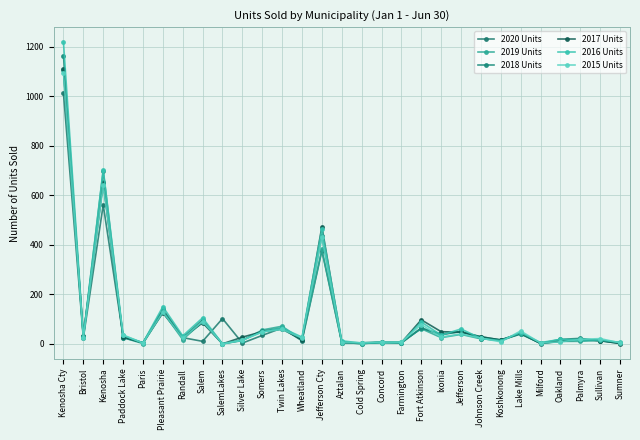

Which series has the widest spread of values?

2016 Units